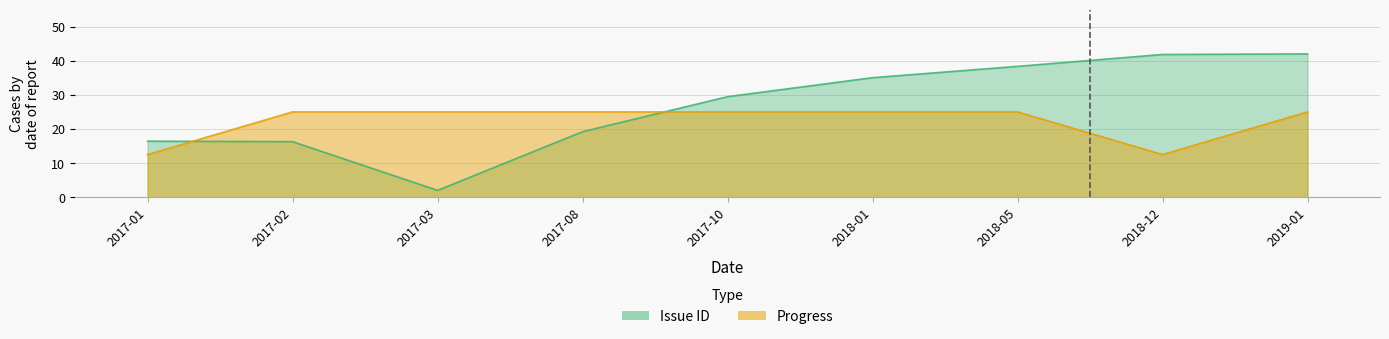

Which series changed the most between 2017-02 and 2019-01?

Issue ID